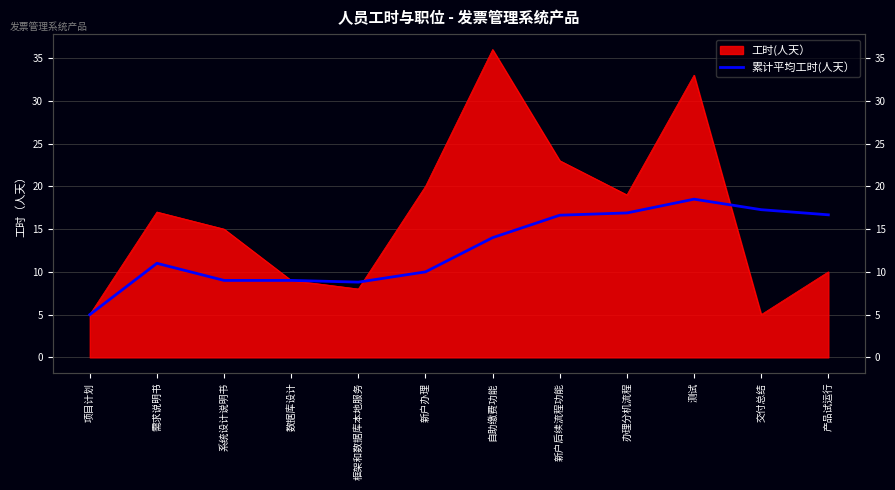

How many values are below 14?

6